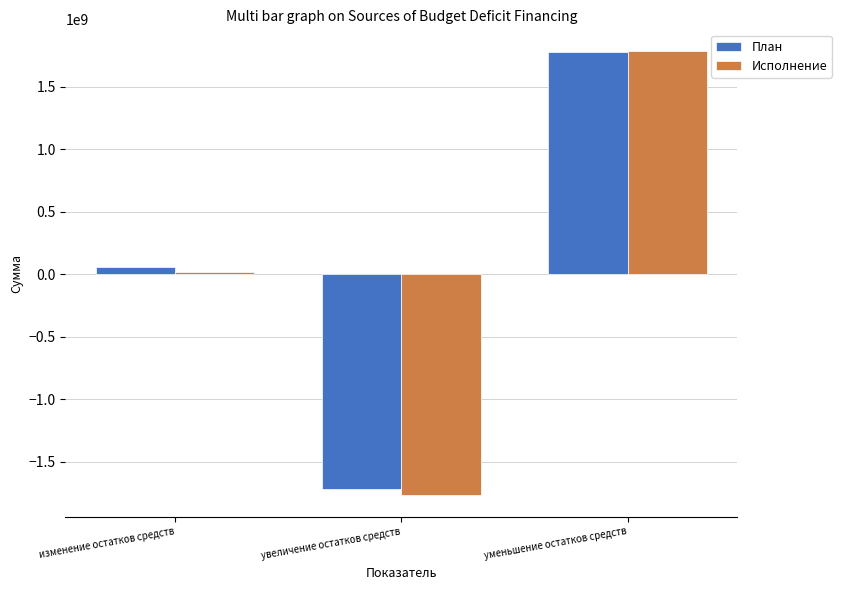

What is the difference between the maximum and minimum values in the План series?

3494596052.9